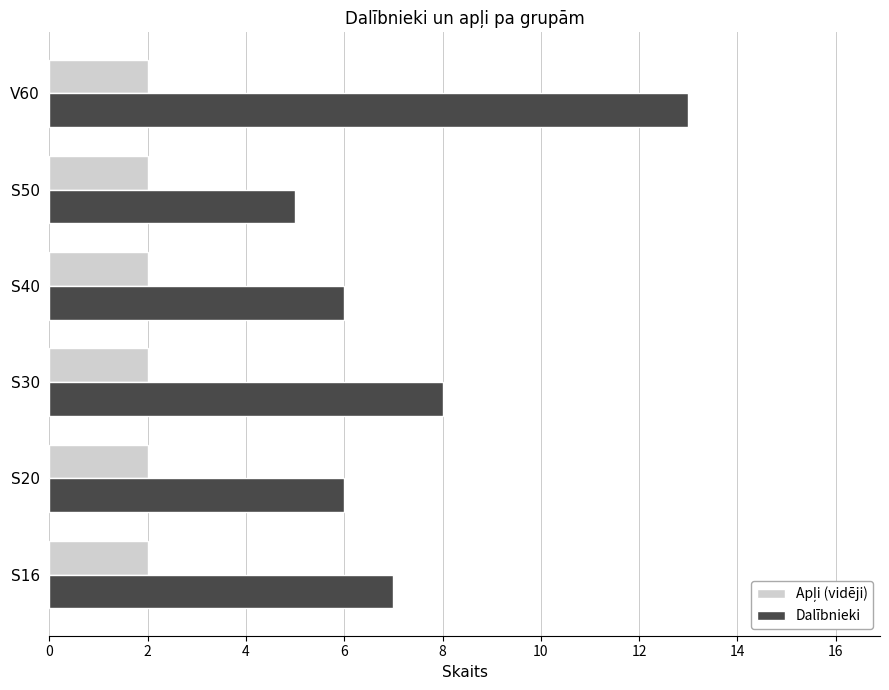

What value does the Dalībnieki series have at V60?

13